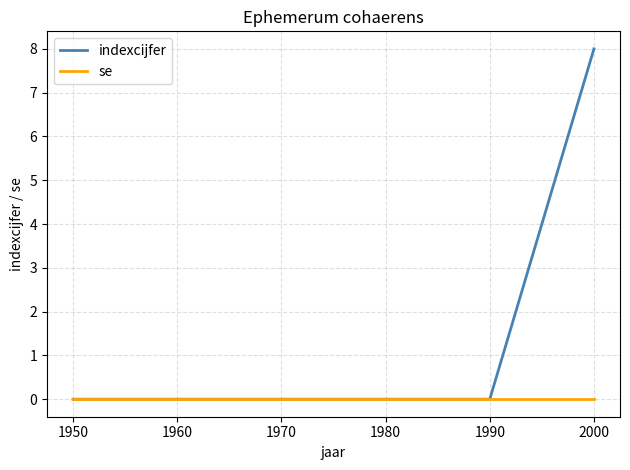

True or false: indexcijfer has a value of 5 at 1950.

False